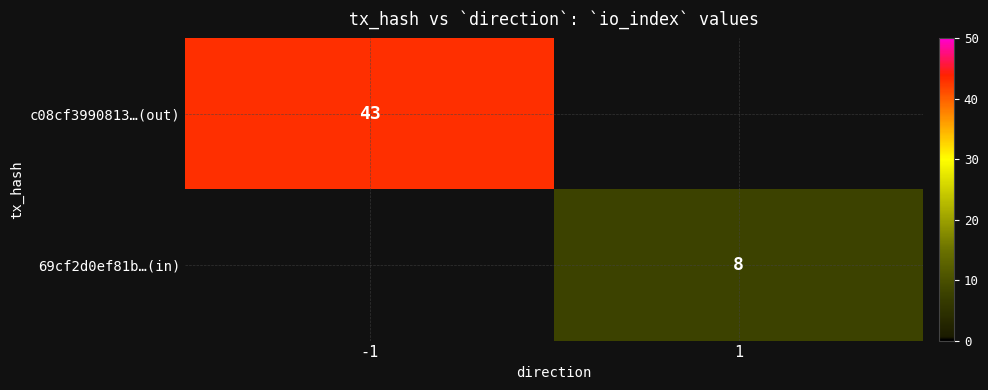

At which category is the sum across all series the highest?

-1